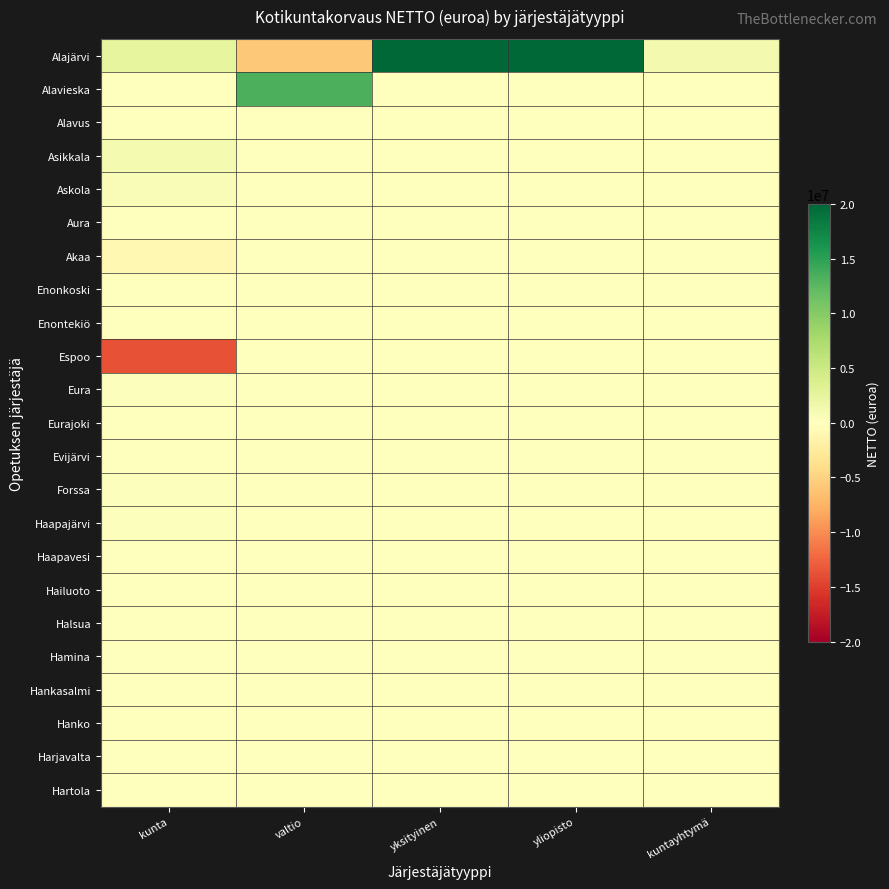

Reading left to right, transcribe all the data shown in this chart.

Alajärvi: kunta=2413616.2	valtio=-5872036.8	yksityinen=118927556.6	yliopisto=47435144.6	kuntayhtymä=1241080.1
Alavieska: kunta=55441.4	valtio=13421583.0	yksityinen=0.0	yliopisto=0.0	kuntayhtymä=0.0
Alavus: kunta=-30294.8	valtio=0.0	yksityinen=0.0	yliopisto=0.0	kuntayhtymä=0.0
Asikkala: kunta=1020307.1	valtio=0.0	yksityinen=0.0	yliopisto=0.0	kuntayhtymä=0.0
Askola: kunta=492715.9	valtio=0.0	yksityinen=0.0	yliopisto=0.0	kuntayhtymä=0.0
Aura: kunta=-84997.0	valtio=0.0	yksityinen=0.0	yliopisto=0.0	kuntayhtymä=0.0
Akaa: kunta=-929277.5	valtio=0.0	yksityinen=0.0	yliopisto=0.0	kuntayhtymä=0.0
Enonkoski: kunta=131449.0	valtio=0.0	yksityinen=0.0	yliopisto=0.0	kuntayhtymä=0.0
Enontekiö: kunta=-19800.5	valtio=0.0	yksityinen=0.0	yliopisto=0.0	kuntayhtymä=0.0
Espoo: kunta=-13649880.2	valtio=0.0	yksityinen=0.0	yliopisto=0.0	kuntayhtymä=0.0
Eura: kunta=190982.5	valtio=0.0	yksityinen=0.0	yliopisto=0.0	kuntayhtymä=0.0
Eurajoki: kunta=-114499.7	valtio=0.0	yksityinen=0.0	yliopisto=0.0	kuntayhtymä=0.0
Evijärvi: kunta=31746.8	valtio=0.0	yksityinen=0.0	yliopisto=0.0	kuntayhtymä=0.0
Forssa: kunta=241781.4	valtio=0.0	yksityinen=0.0	yliopisto=0.0	kuntayhtymä=0.0
Haapajärvi: kunta=210057.0	valtio=0.0	yksityinen=0.0	yliopisto=0.0	kuntayhtymä=0.0
Haapavesi: kunta=143817.7	valtio=0.0	yksityinen=0.0	yliopisto=0.0	kuntayhtymä=0.0
Hailuoto: kunta=0.0	valtio=0.0	yksityinen=0.0	yliopisto=0.0	kuntayhtymä=0.0
Halsua: kunta=6600.2	valtio=0.0	yksityinen=0.0	yliopisto=0.0	kuntayhtymä=0.0
Hamina: kunta=-53567.0	valtio=0.0	yksityinen=0.0	yliopisto=0.0	kuntayhtymä=0.0
Hankasalmi: kunta=72258.7	valtio=0.0	yksityinen=0.0	yliopisto=0.0	kuntayhtymä=0.0
Hanko: kunta=124932.0	valtio=0.0	yksityinen=0.0	yliopisto=0.0	kuntayhtymä=0.0
Harjavalta: kunta=-7075.4	valtio=0.0	yksityinen=0.0	yliopisto=0.0	kuntayhtymä=0.0
Hartola: kunta=-63665.2	valtio=0.0	yksityinen=0.0	yliopisto=0.0	kuntayhtymä=0.0